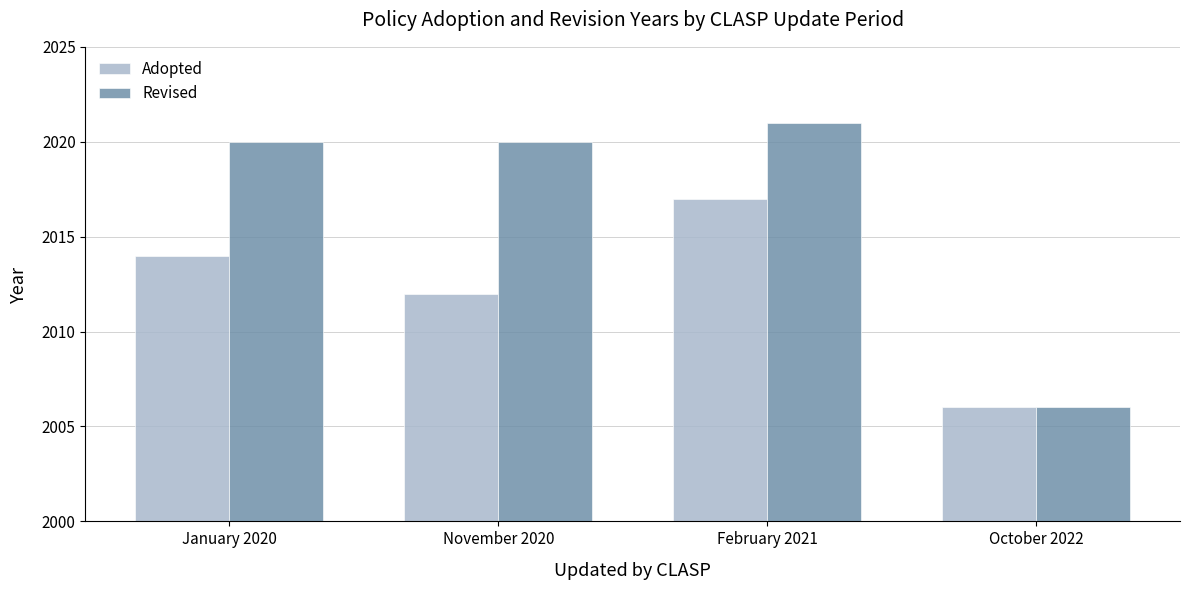

What is the smallest value displayed?

2006